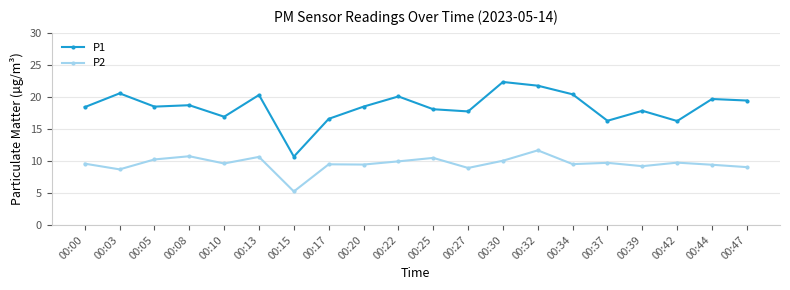

True or false: P1 and P2 intersect in this chart.

False